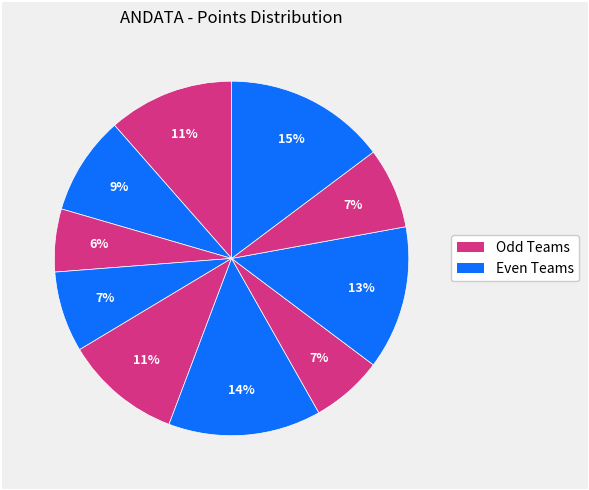

Count the number of slices in the pie.

10